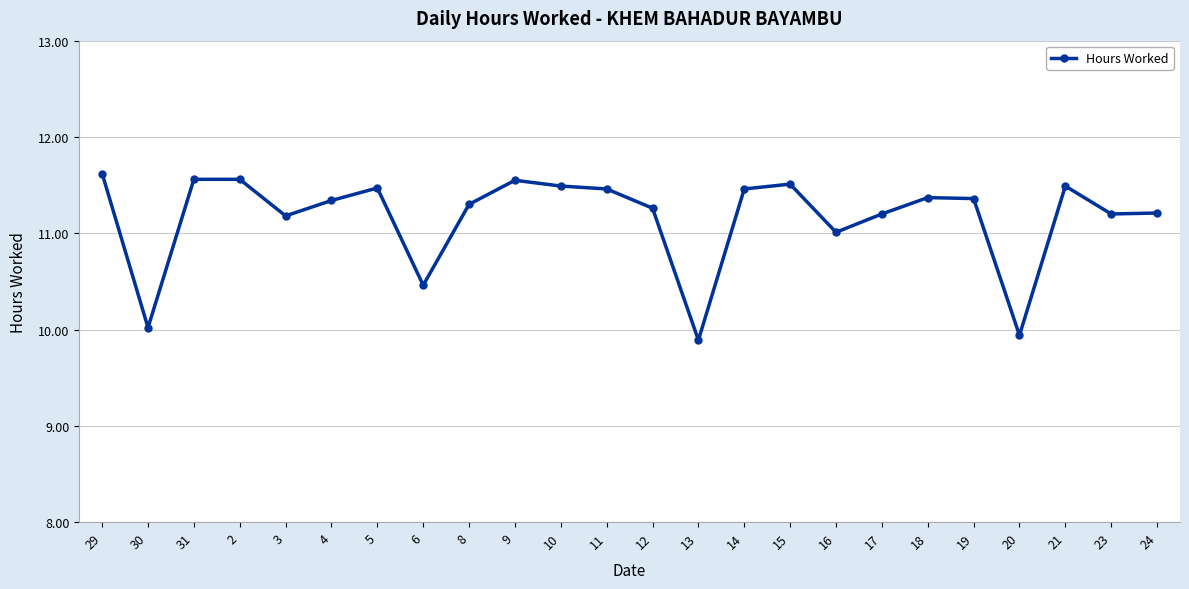

What is the difference between the maximum and minimum values?

1.7